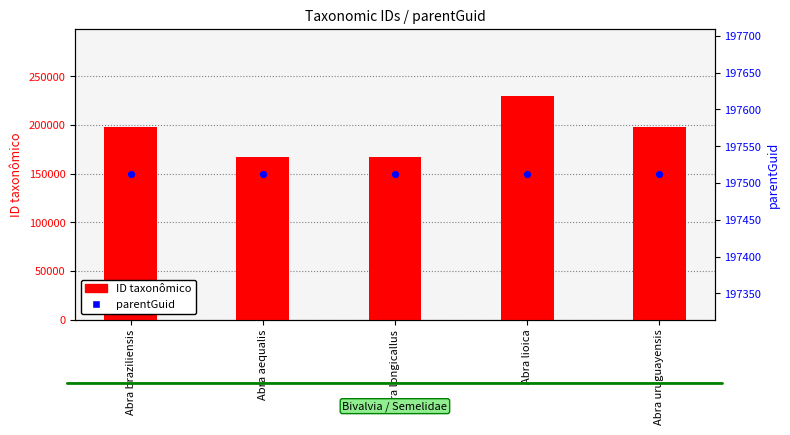

Which series has the largest Y range (max minus min)?

ID taxonômico